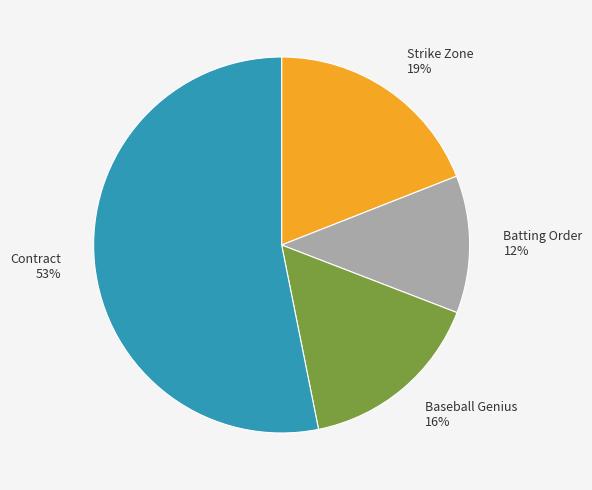

Approximately how many times larger is the value at Strike Zone 19% compared to Baseball Genius 16%?

1.2